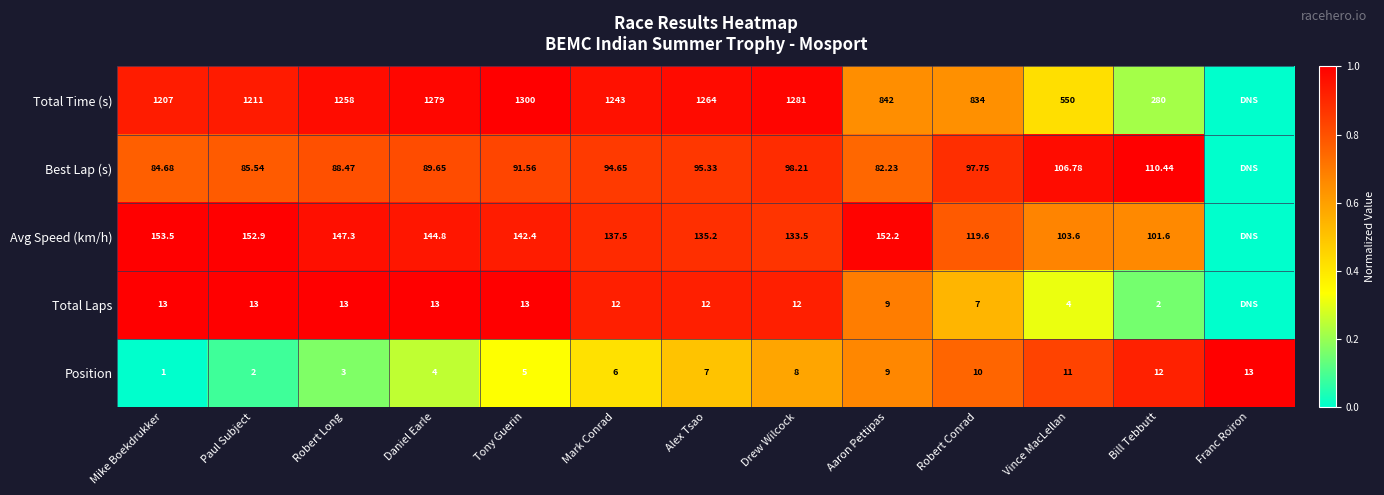

At Daniel Earle, list the series in order from largest to smallest.

Total Time (s), Avg Speed (km/h), Best Lap (s), Total Laps, Position